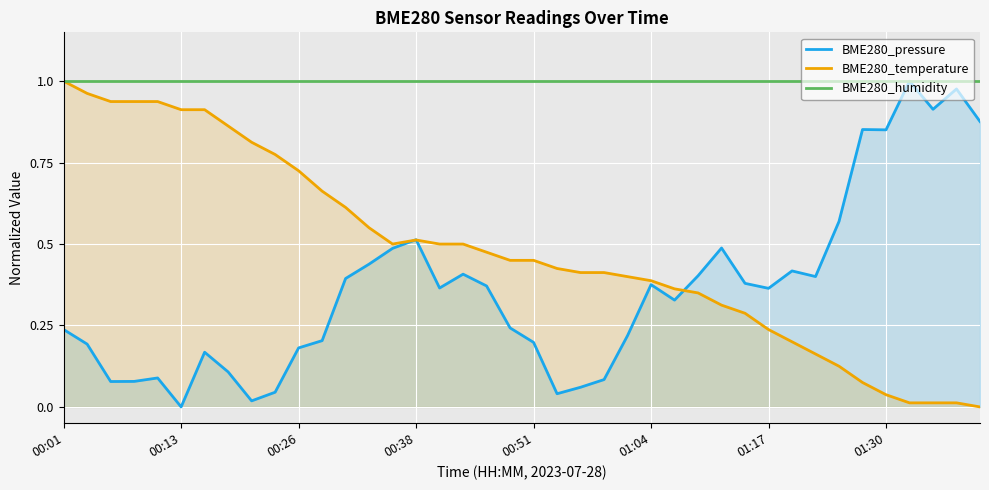

List the series in order of their overall mean, lowest first.

BME280_pressure, BME280_temperature, BME280_humidity